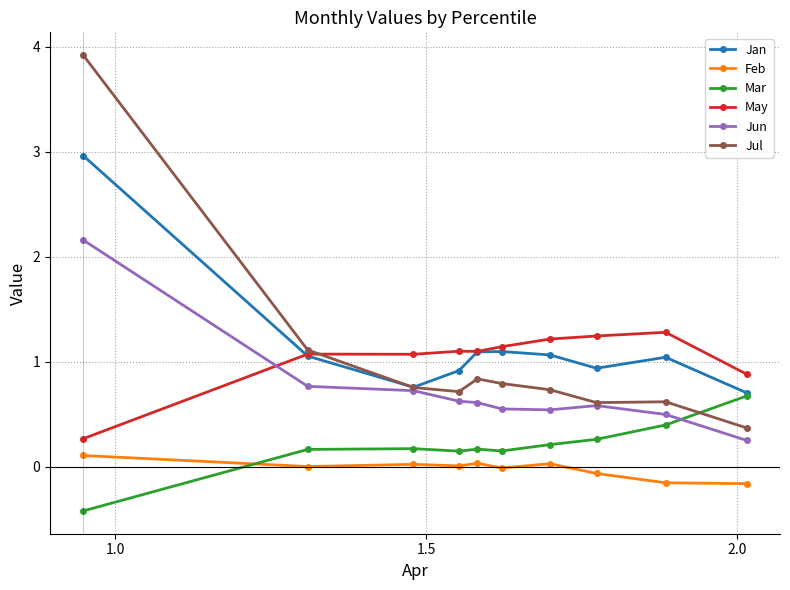

Rank the series by their maximum value, from highest to lowest.

Jul, Jan, Jun, May, Mar, Feb